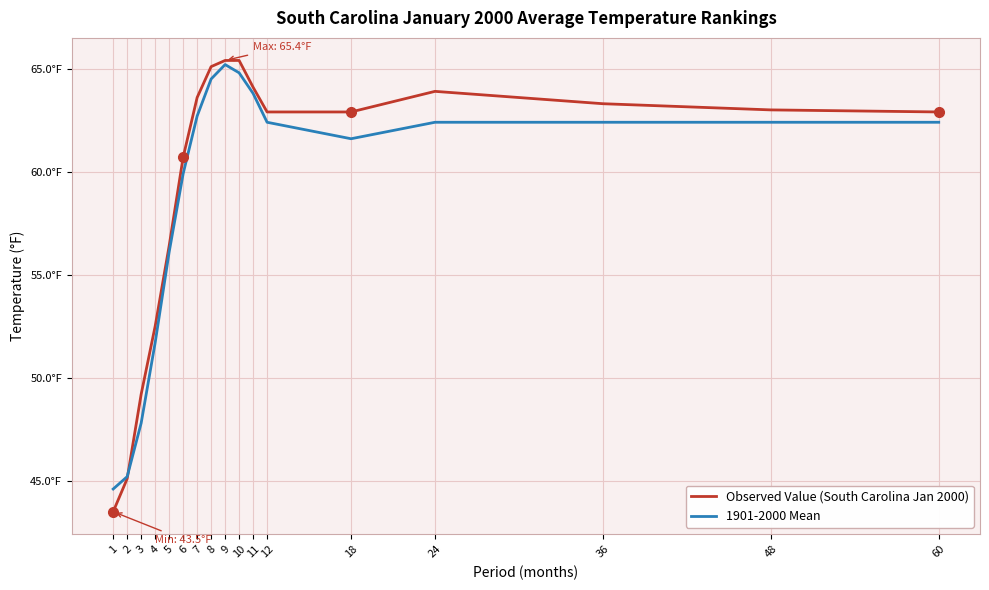

True or false: Observed Value (South Carolina Jan 2000) has a value of 52.5 at 4.

True